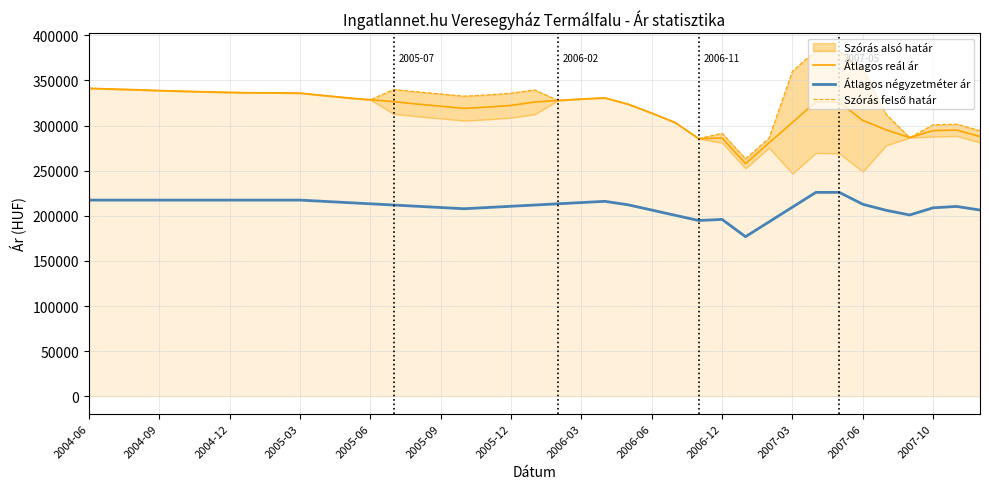

What is the approximate value of Átlagos reál ár at 2007-03?

303371